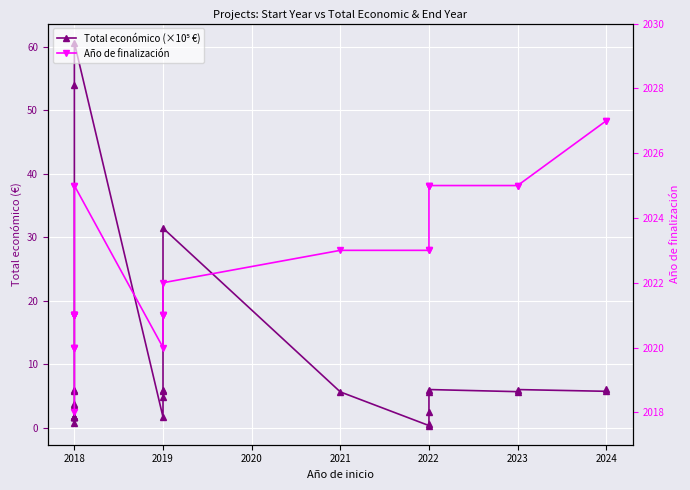

True or false: Año de finalización and Total económico (×10⁵ €) intersect in this chart.

False